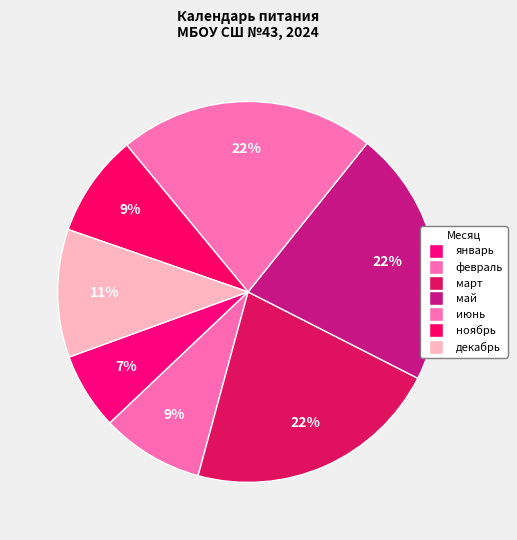

Count the number of slices in the pie.

7